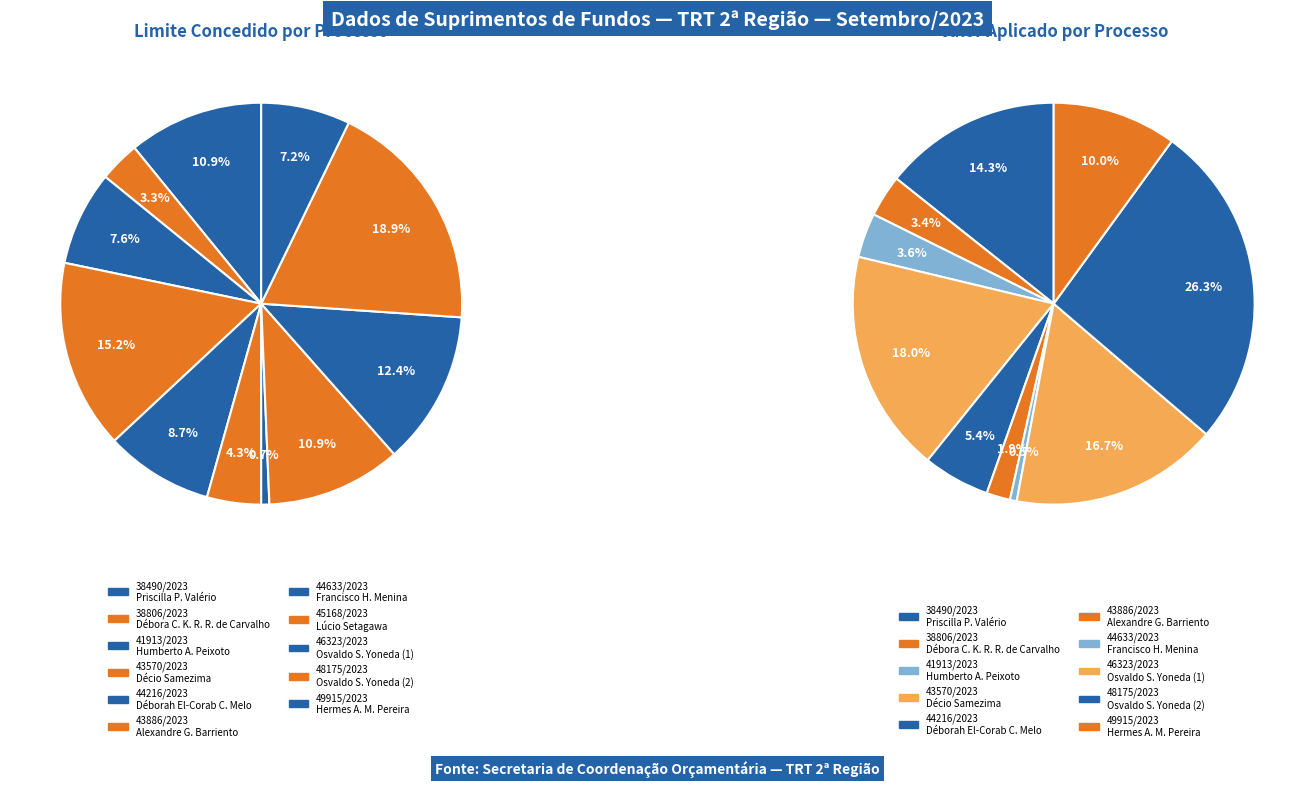

To the nearest percent, what is the combined percentage of 44216/2023 and 48175/2023?

32%